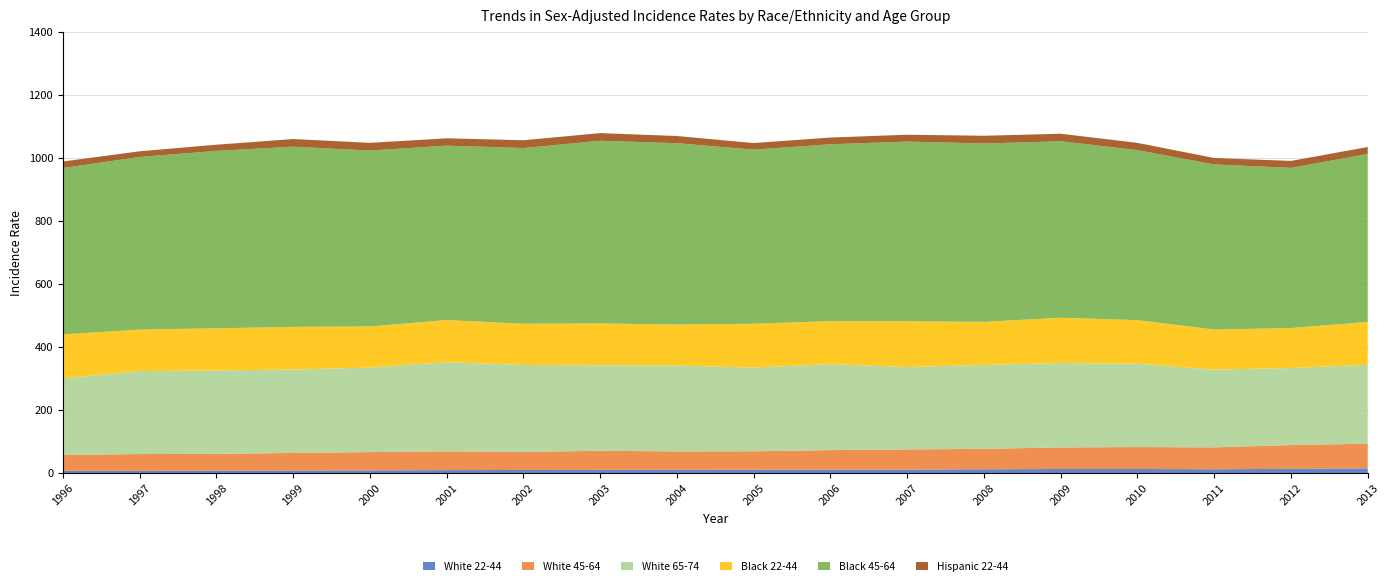

Reading left to right, list all the values displayed in this chart.

White 22-44: 7.0	6.8	7.6	8.1	8.5	9.3	9.8	9.9	10.1	10.2	10.8	11.1	12.0	12.9	12.9	12.1	13.3	14.8
White 45-64: 50.3	53.5	53.2	55.7	58.0	59.6	57.1	60.8	58.6	58.9	62.0	63.9	64.8	68.4	69.6	69.4	75.5	78.3
White 65-74: 243.3	263.2	264.9	264.6	268.2	283.0	276.0	271.1	272.4	265.5	272.9	261.4	266.2	267.7	264.4	246.7	244.5	250.4
Black 22-44: 139.6	131.8	133.6	135.5	130.5	133.6	130.9	132.9	130.2	139.2	136.3	145.3	136.8	143.8	138.3	127.1	126.8	136.0
Black 45-64: 527.7	547.7	563.0	571.8	558.1	553.5	557.6	579.7	575.4	552.5	561.3	570.2	565.8	560.1	539.5	524.0	508.4	532.9
Hispanic 22-44: 20.7	18.0	19.6	24.2	24.5	23.2	24.7	24.3	22.8	20.8	21.4	21.7	24.7	23.8	23.0	20.4	22.0	22.3